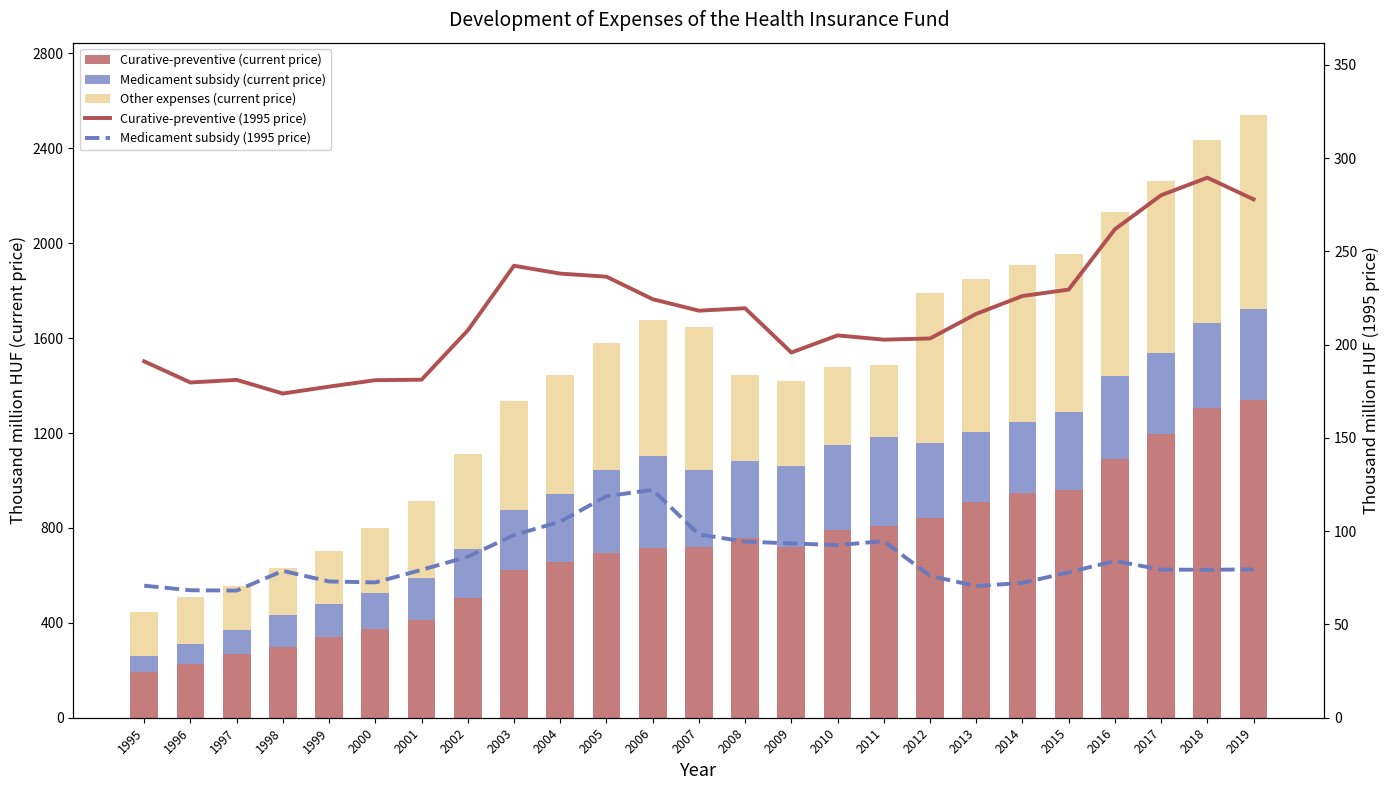

What is the maximum value for Curative-preventive (current price)?

1340.7